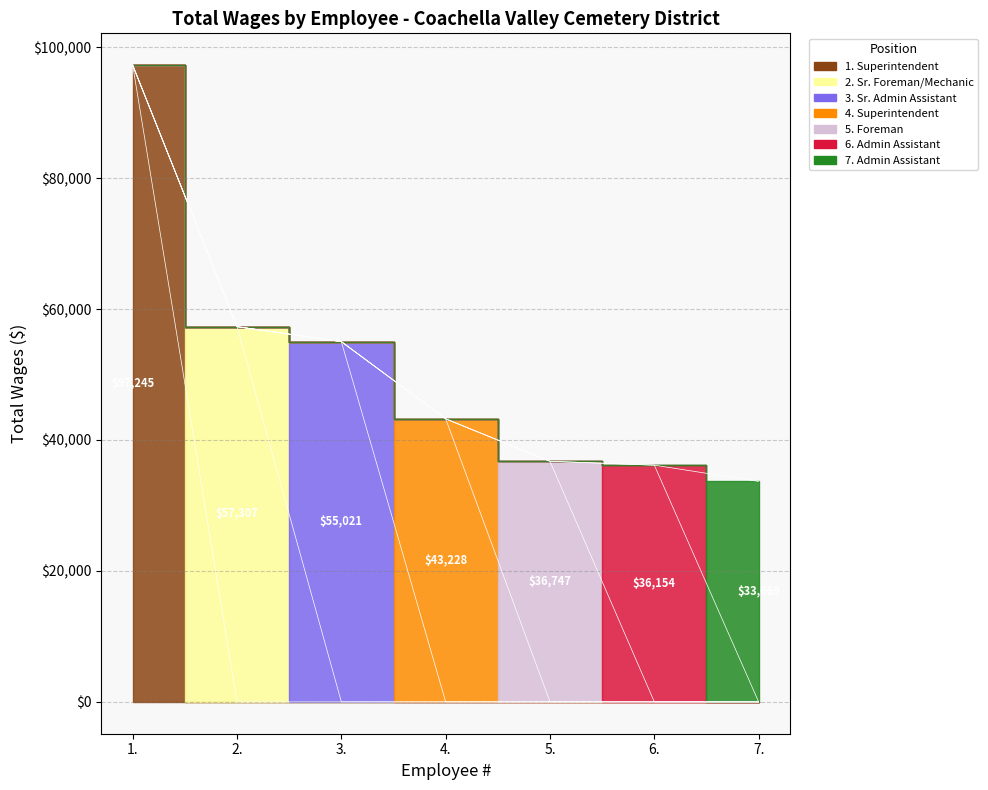

What is the label of the 6th point from the right?

2.